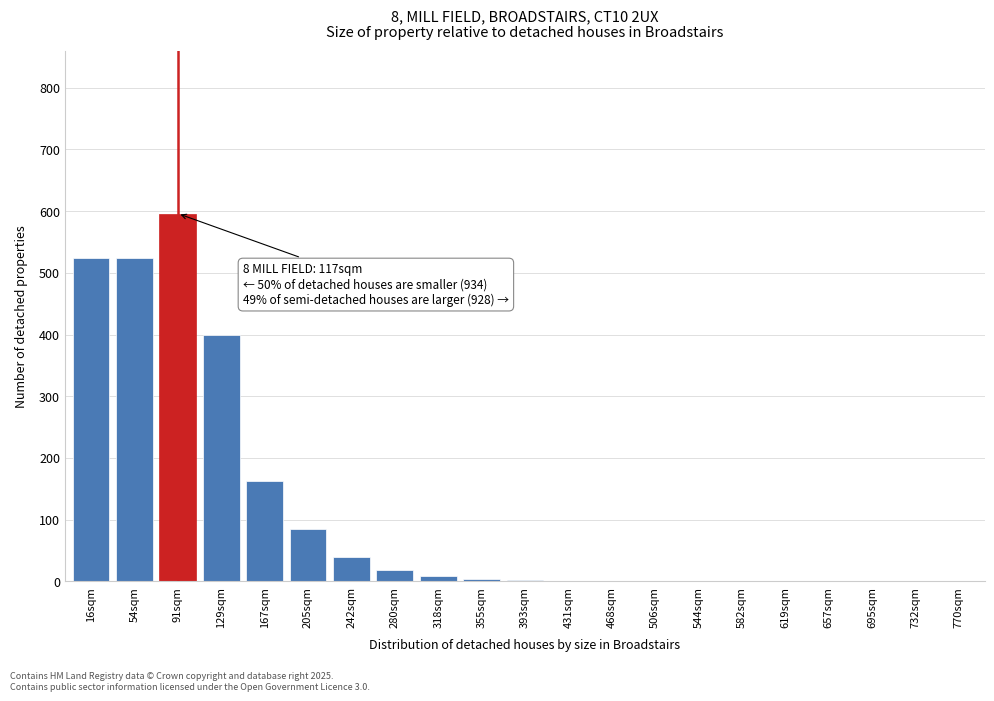

The value at 129sqm is 400. True or false?

True